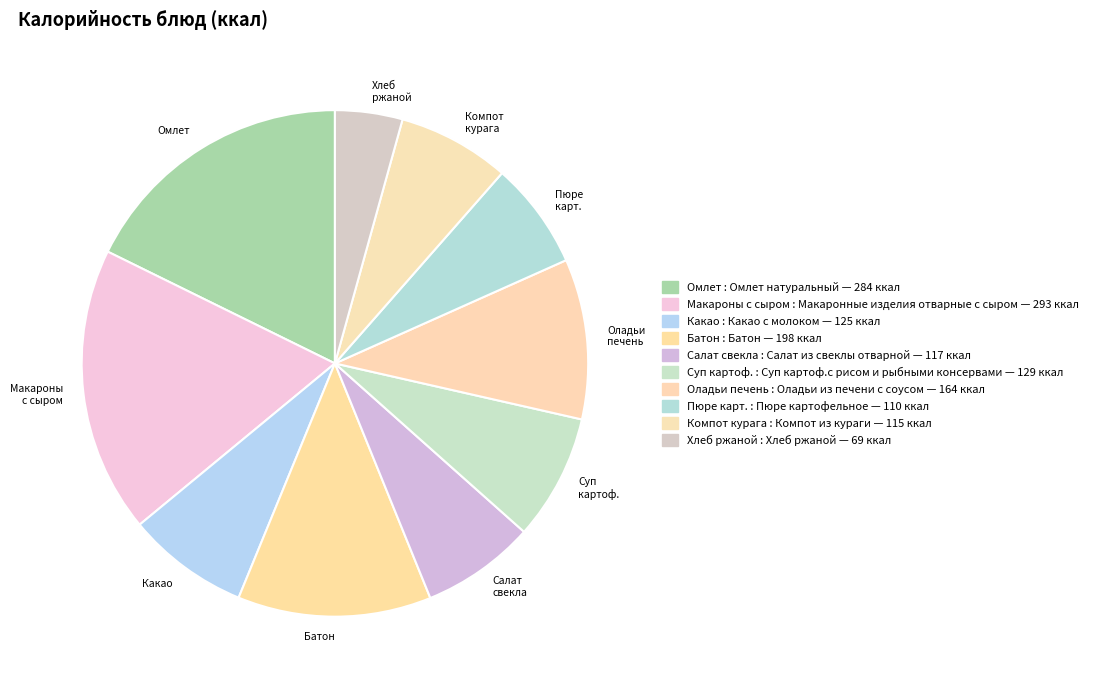

Which category has the smallest portion of the pie?

Хлеб ржаной